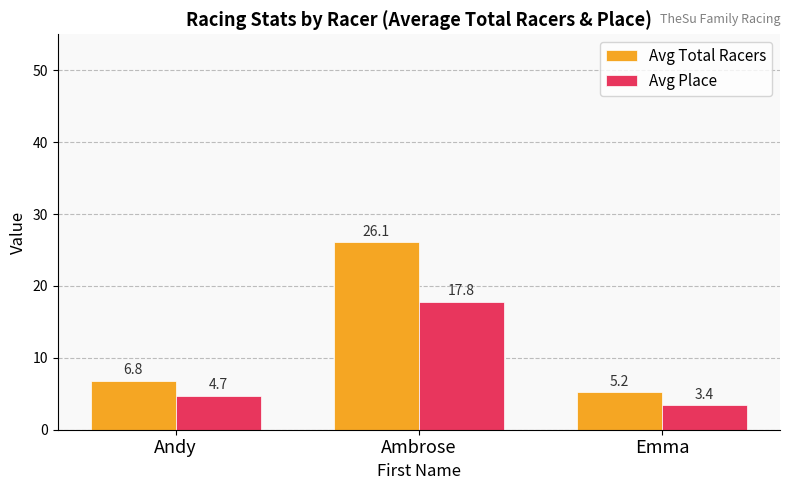

At how many categories does at least one series exceed 6?

2